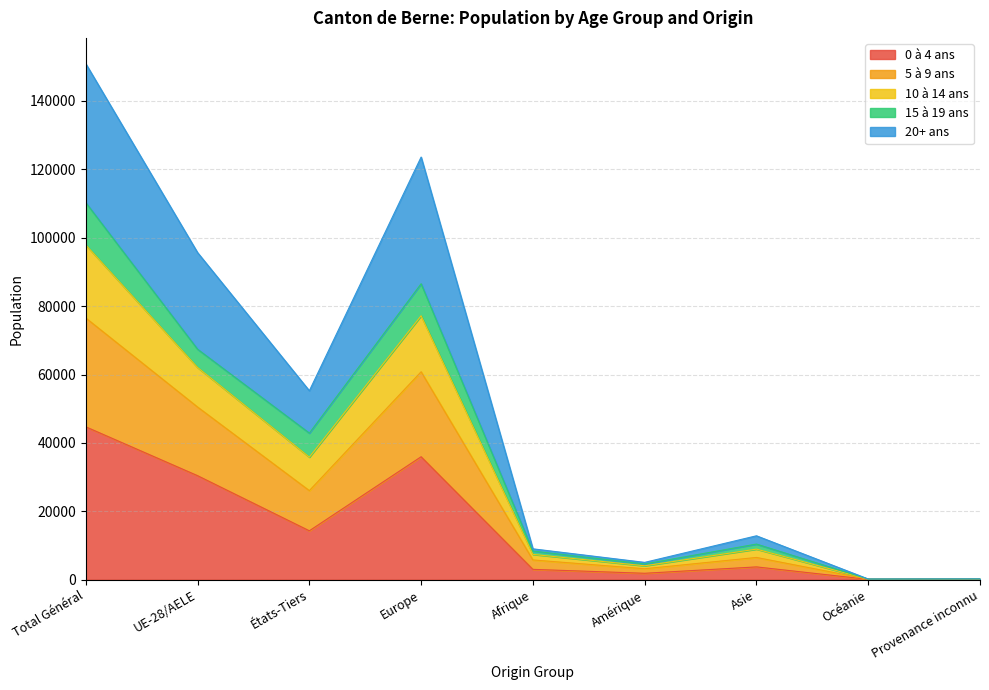

What position from the left is Amérique?

6